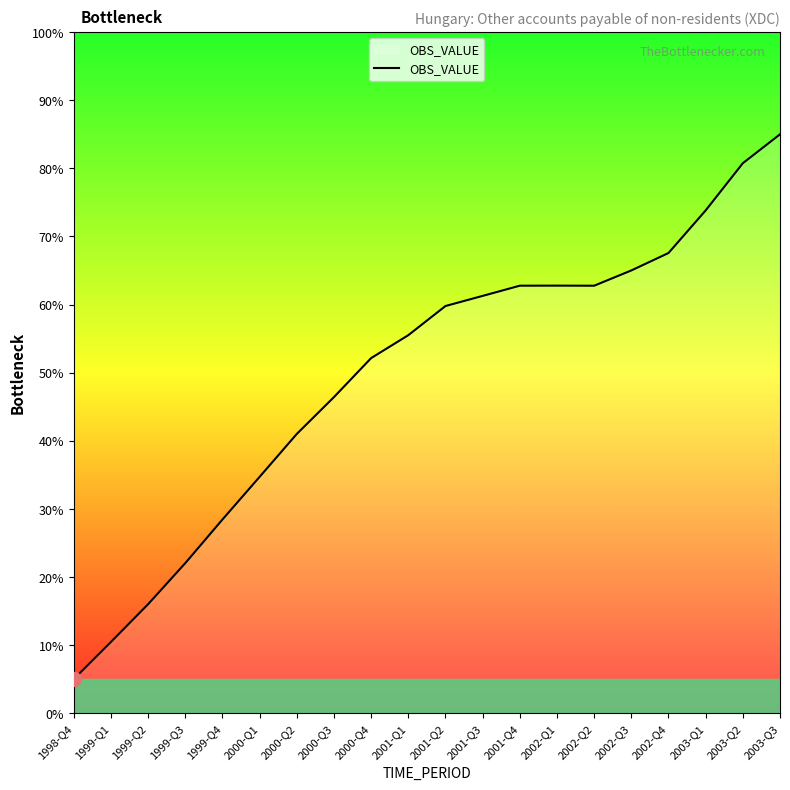

Reading left to right, transcribe all the data shown in this chart.

1998-Q4=5.0	1999-Q1=10.5	1999-Q2=16.0	1999-Q3=22.0	1999-Q4=28.4	2000-Q1=34.7	2000-Q2=41.0	2000-Q3=46.4	2000-Q4=52.1	2001-Q1=55.5	2001-Q2=59.8	2001-Q3=61.3	2001-Q4=62.8	2002-Q1=62.8	2002-Q2=62.8	2002-Q3=65.0	2002-Q4=67.6	2003-Q1=73.8	2003-Q2=80.8	2003-Q3=85.0